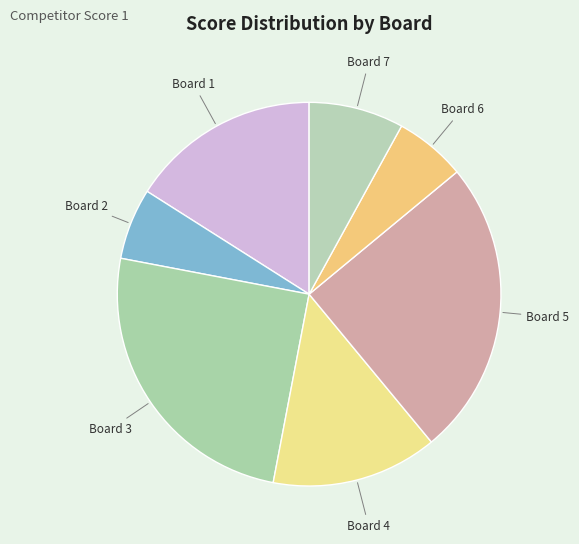

Which has a higher value, Board 1 or Board 2?

Board 1